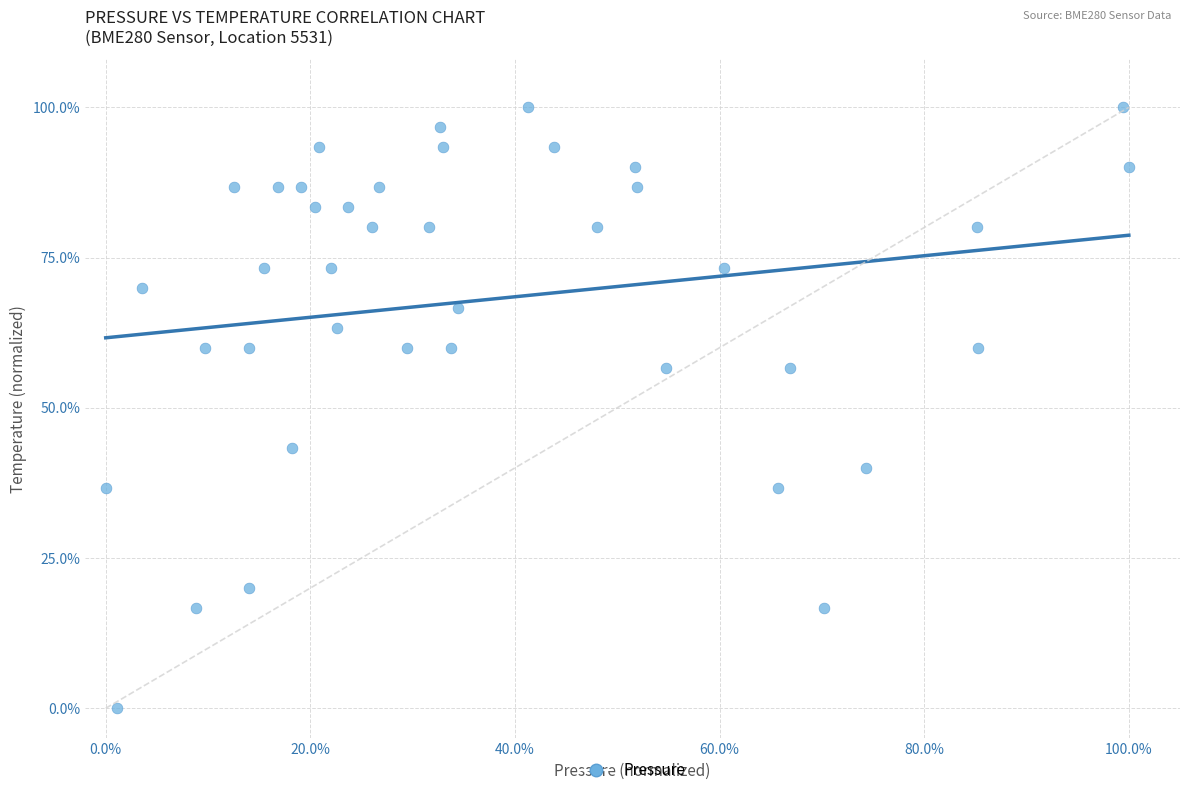

What is the range of Y values (max minus min)?

100.0